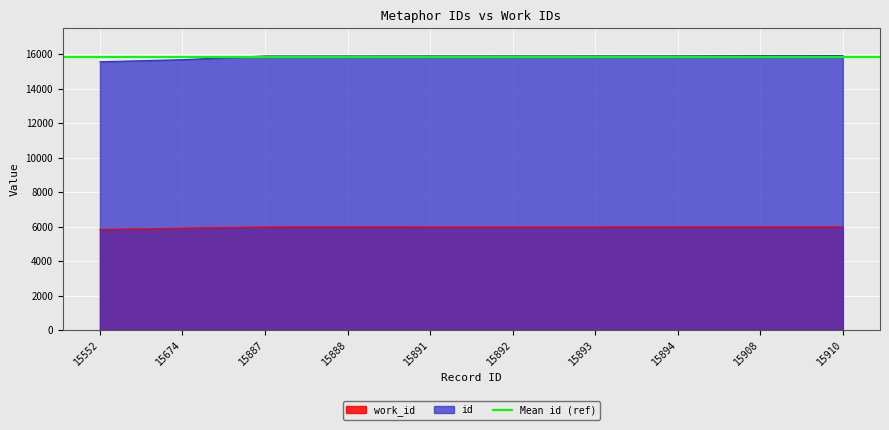

What is the value of the work_id point at the 6th from the left?

5976